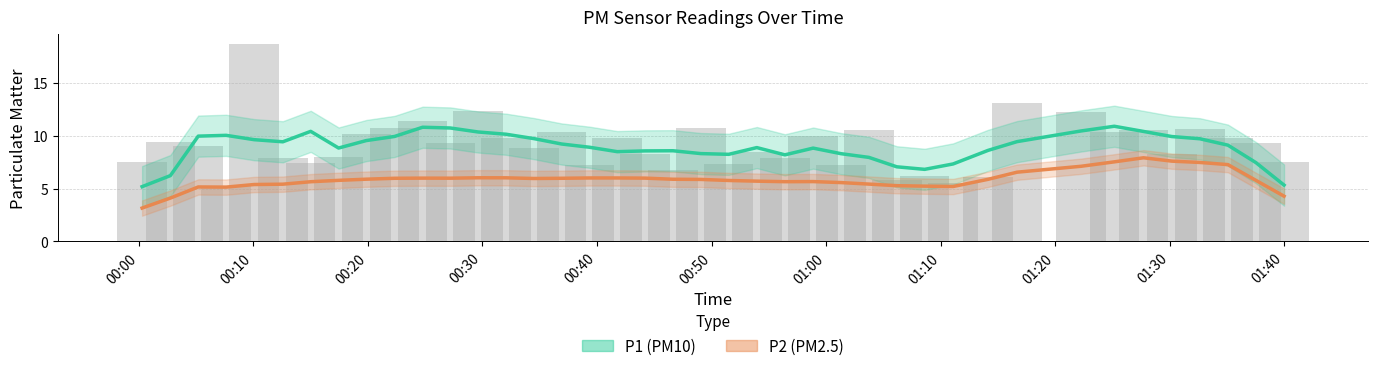

The value of P1 trend at 37 is 4.8. True or false?

False